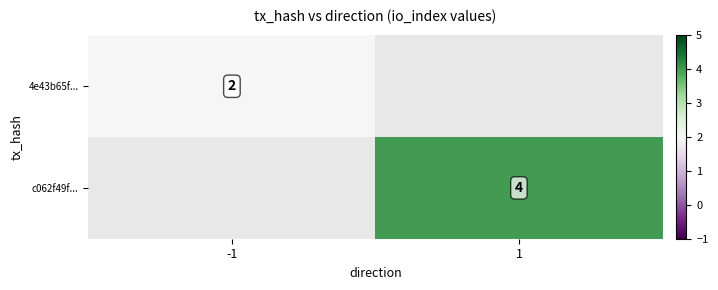

Is it true that c062f49f... equals 2 at 1?

False